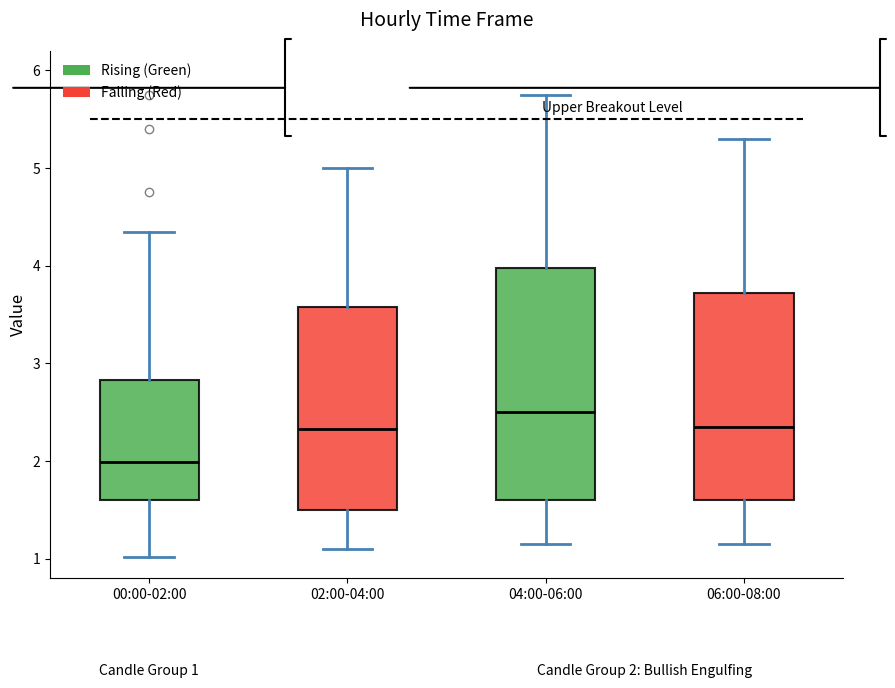

Which box's median line is the lowest?

00:00-02:00